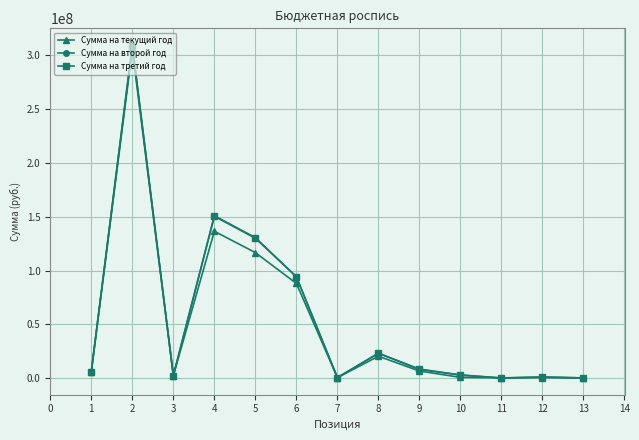

At which category does Сумма на второй год reach its first local peak?

2